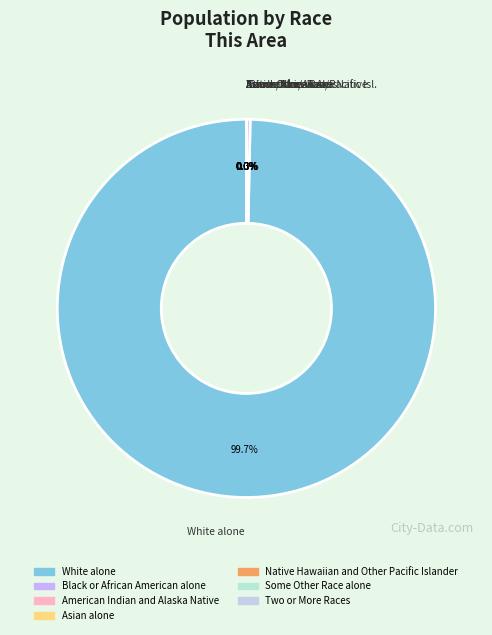

Does White alone represent more than half of the total?

Yes